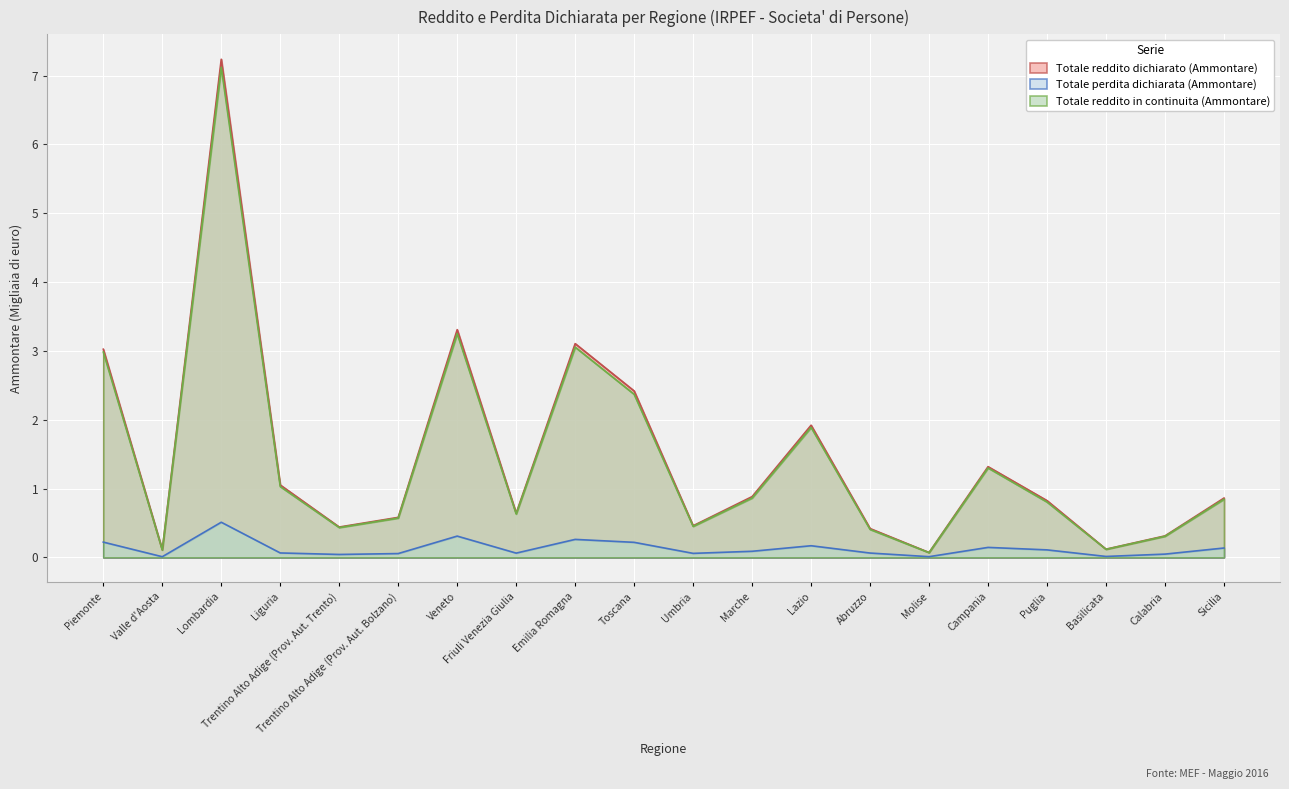

What is the spread (max minus min) of values at Umbria?

0.4